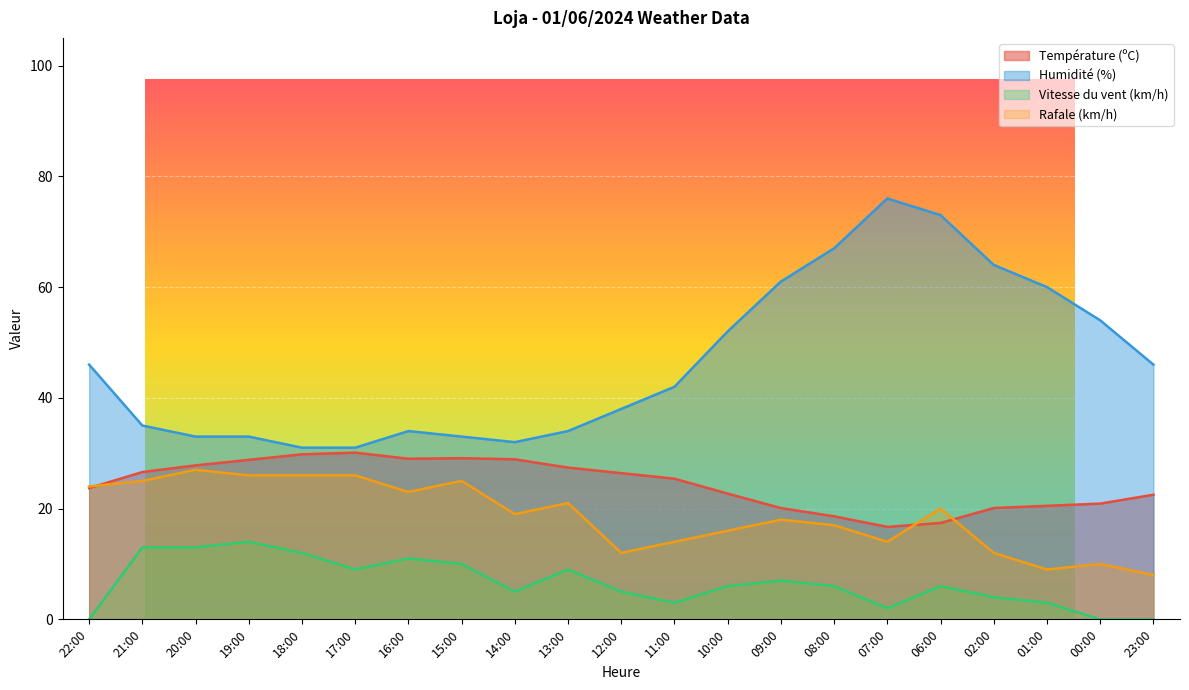

At which category does Rafale (km/h) reach its first local peak?

20:00